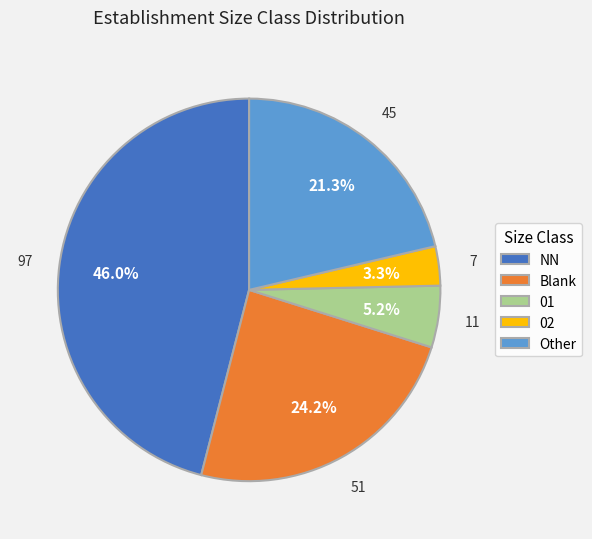

Combined, what portion of the pie is 02 and 01?

8.5%